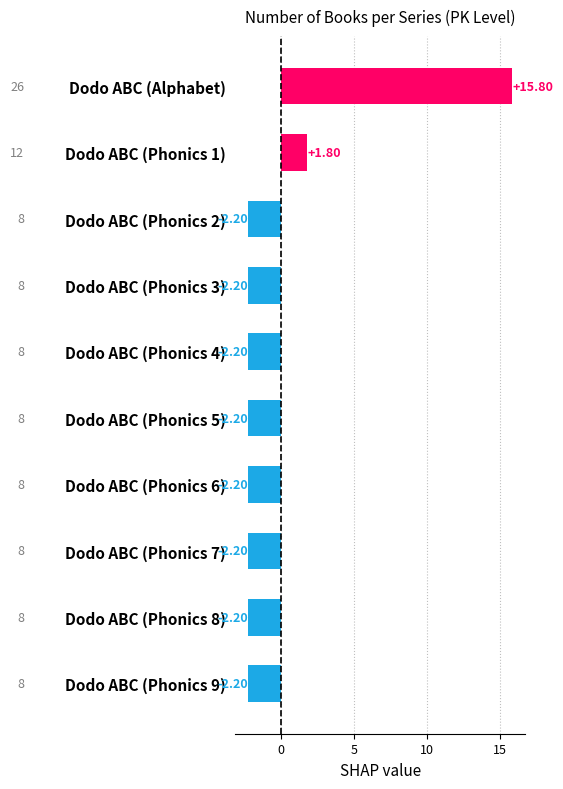

What is the change in value from Dodo ABC (Alphabet) to Dodo ABC (Phonics 8)?

-18.0